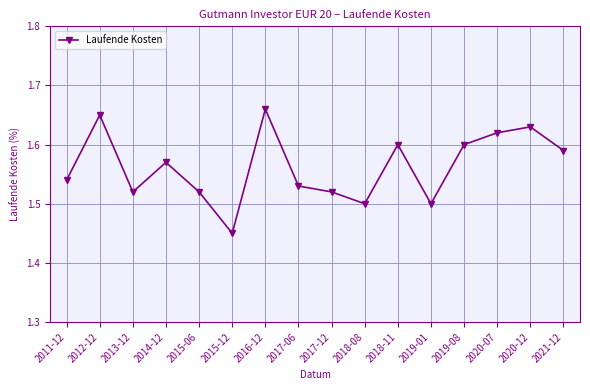

What is the label of the 7th point from the right?

2018-08